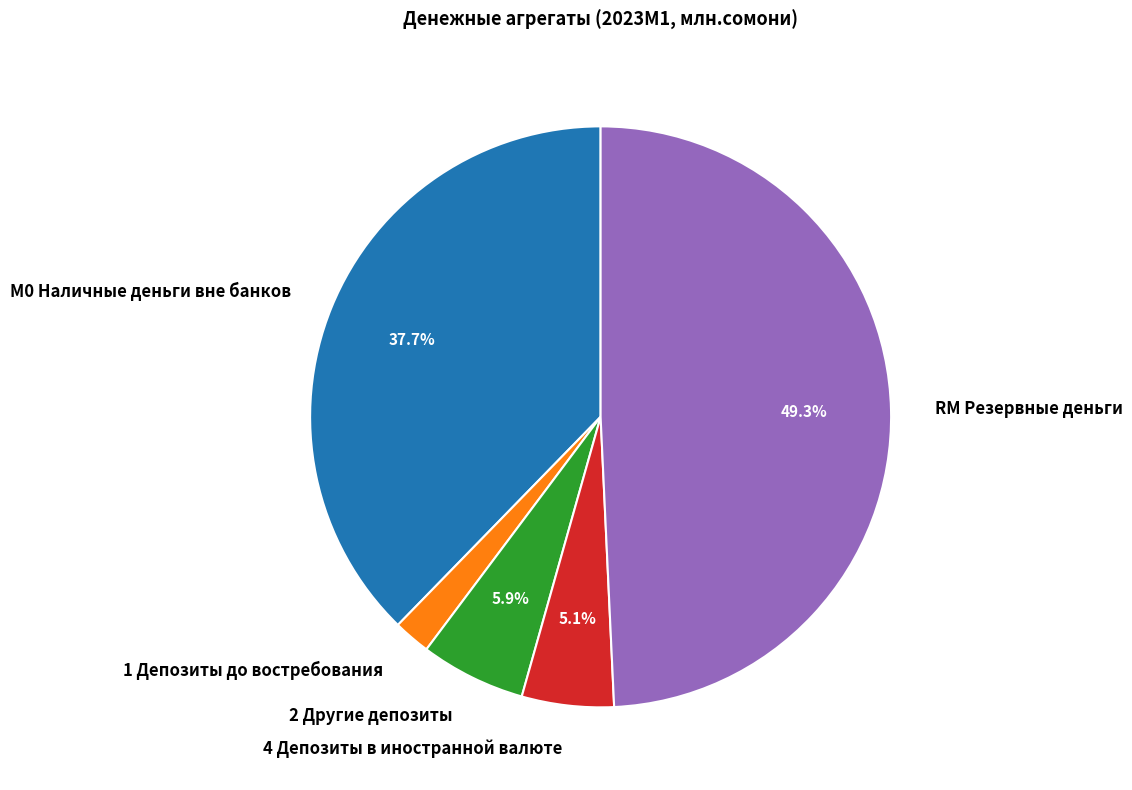

Does RM Резервные деньги represent more than half of the total?

No